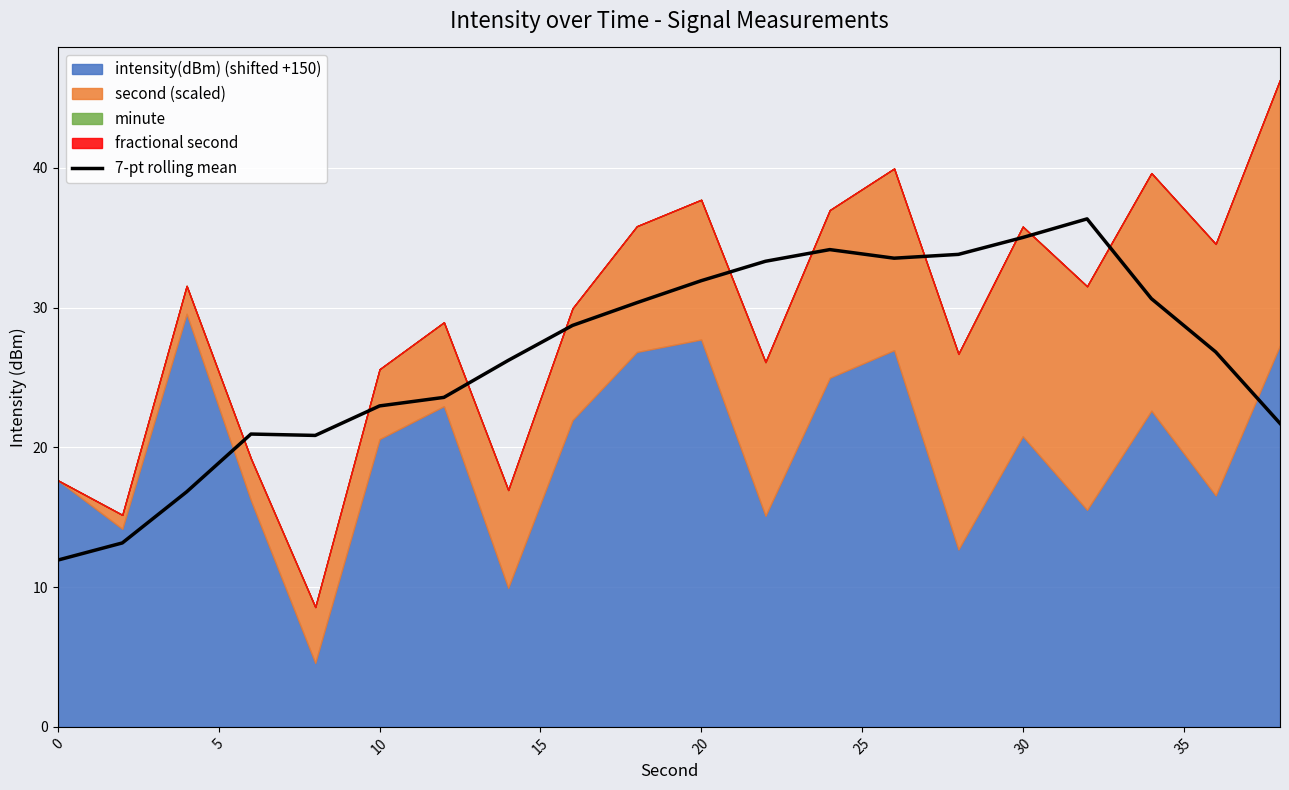

Is it true that 7-pt rolling mean equals 11.9 at 0?

True